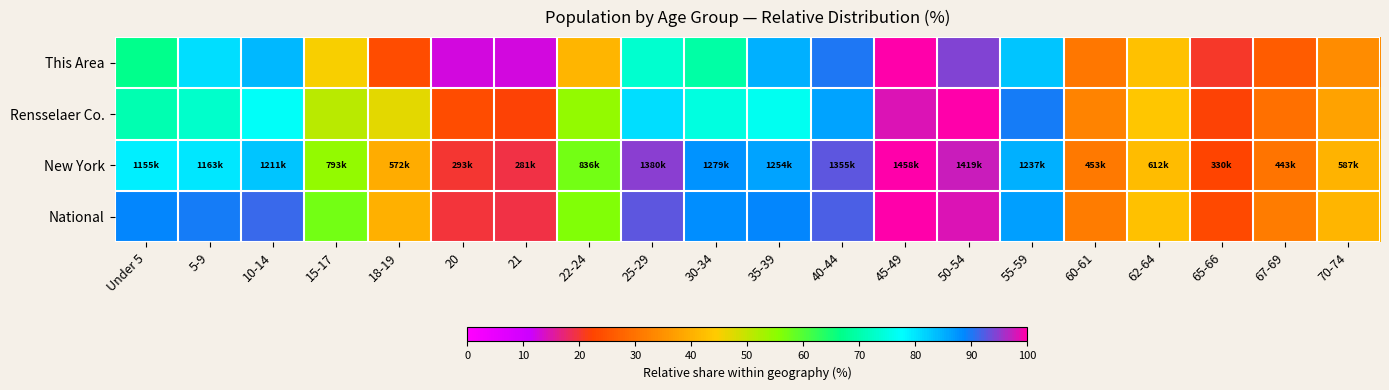

Rank the series by their maximum value, from highest to lowest.

This Area, Rensselaer Co., New York, National